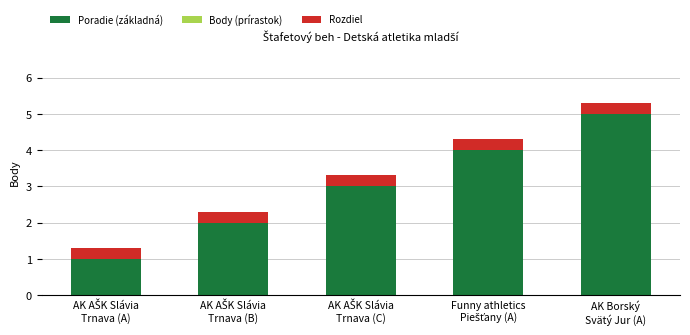

What is the maximum value for Poradie (základná)?

5.0